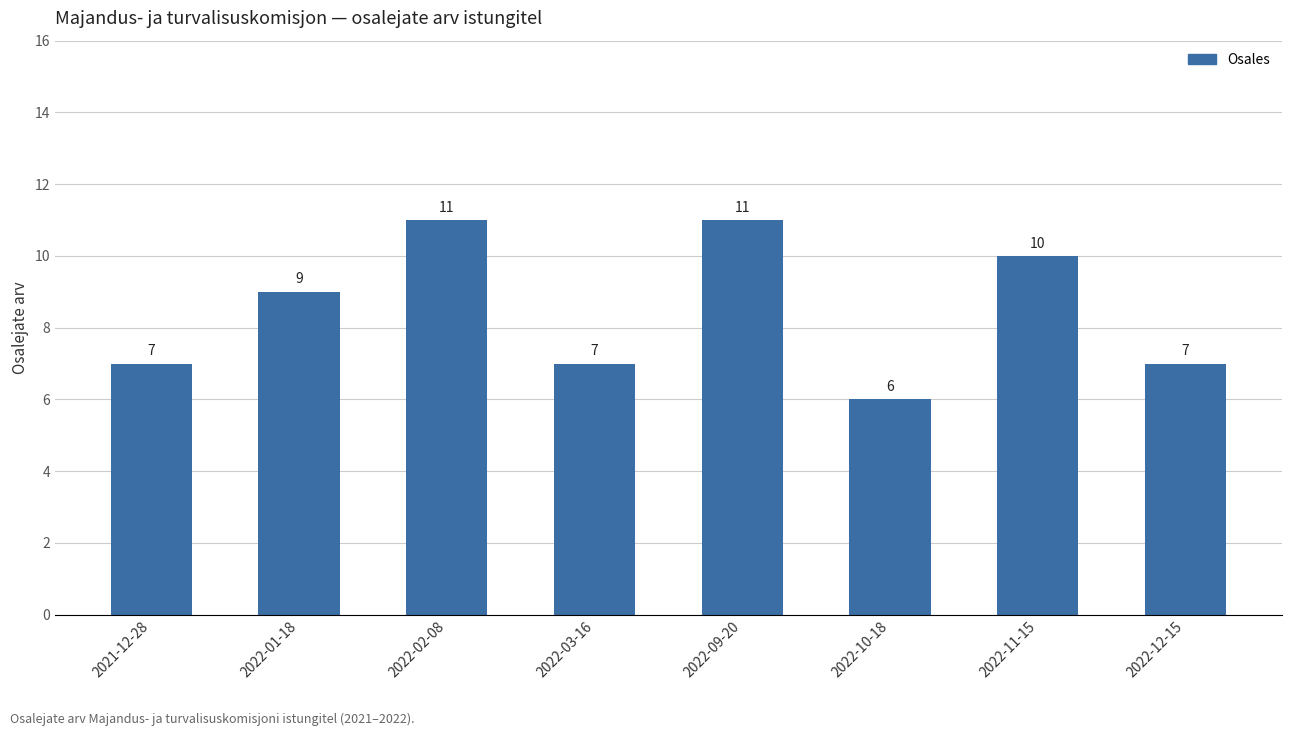

What is the difference between the maximum and minimum values?

5